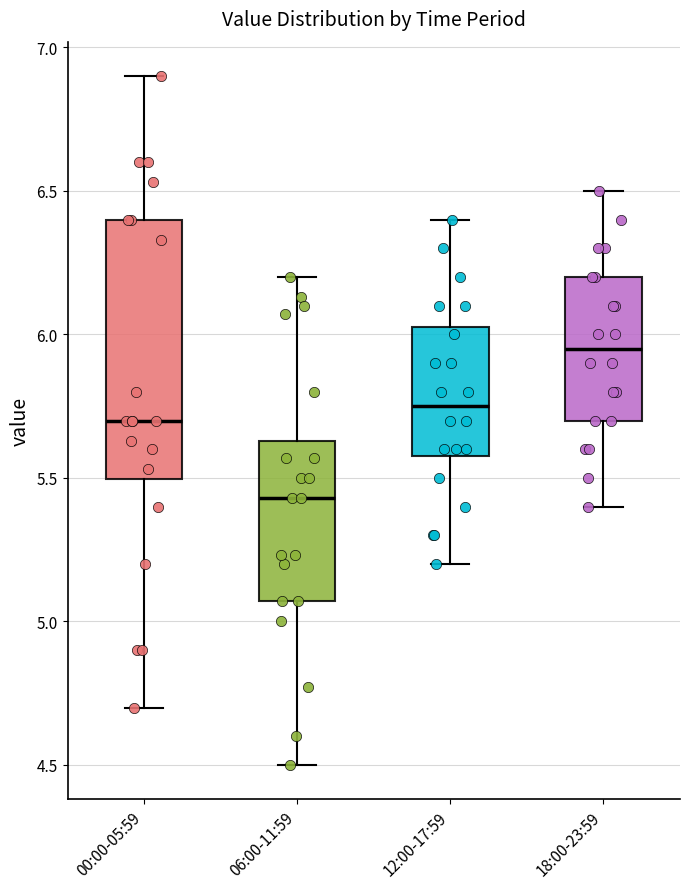

Which box has the lowest median line?

06:00-11:59